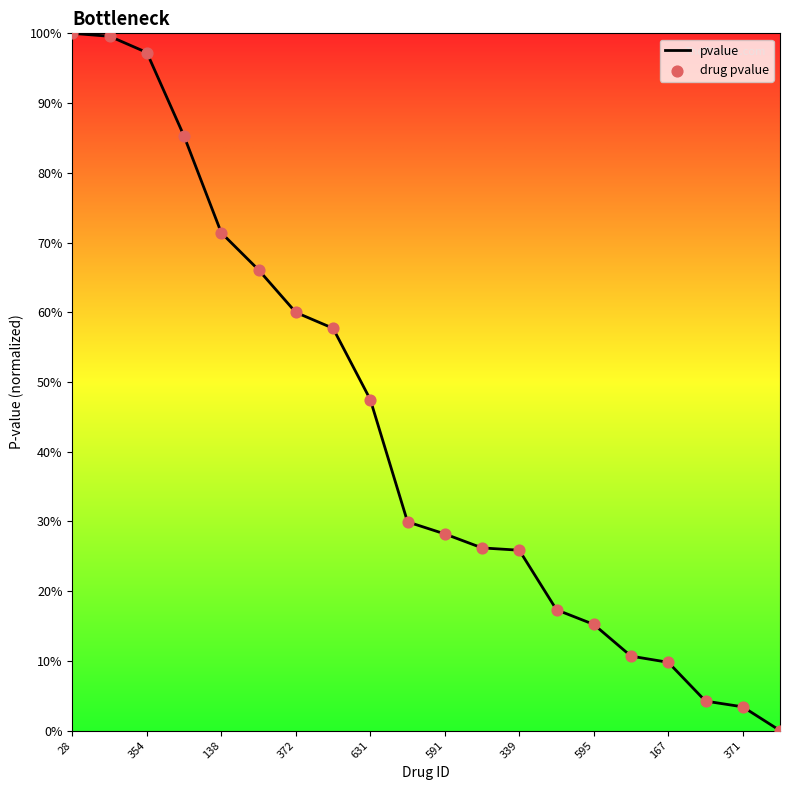

Is this an area chart (filled region under the line)?

Yes